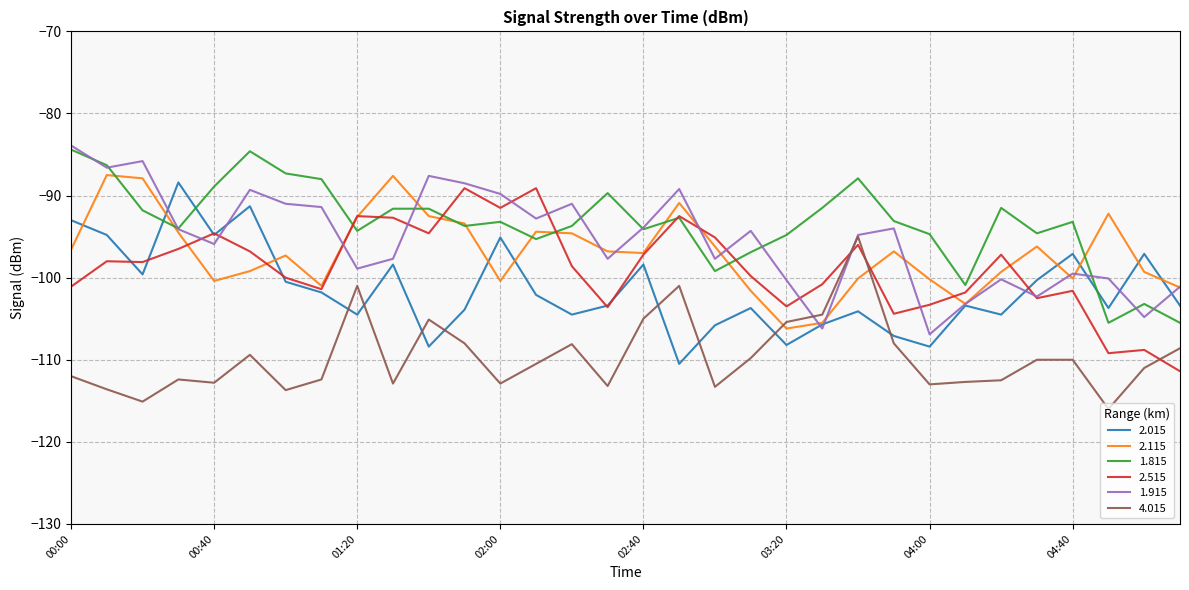

True or false: 1.815 and 2.015 intersect in this chart.

True